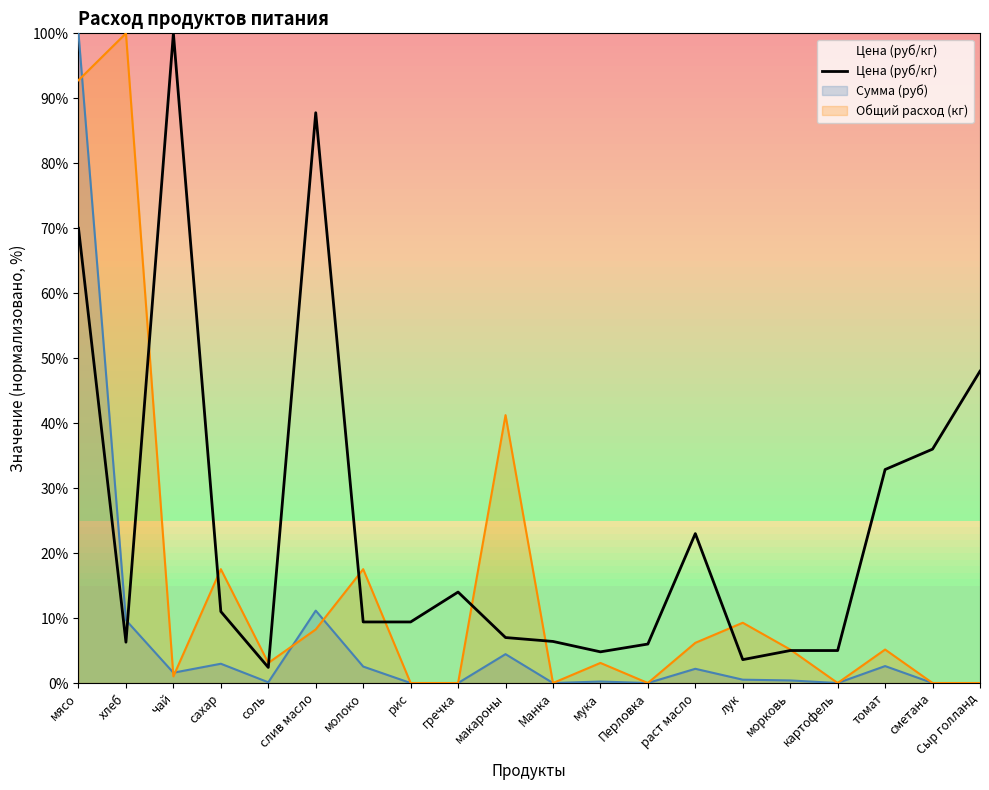

How many points are lower than both their immediate neighbors (excluding endpoints)?

4